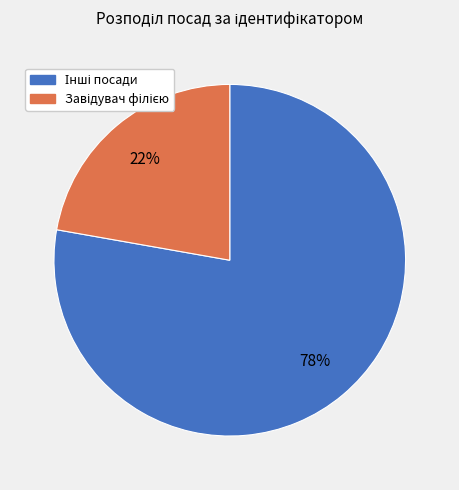

Count the number of slices in the pie.

2